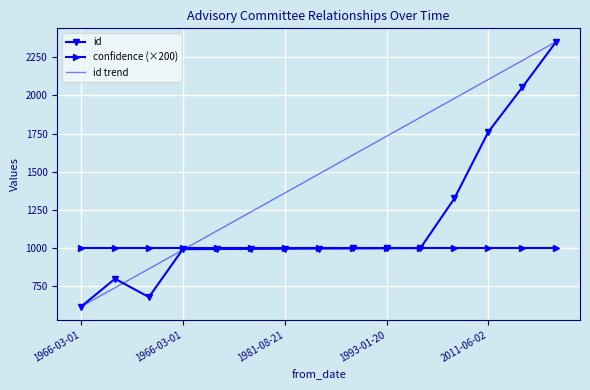

What is the highest value of the id trend series?

2353.0